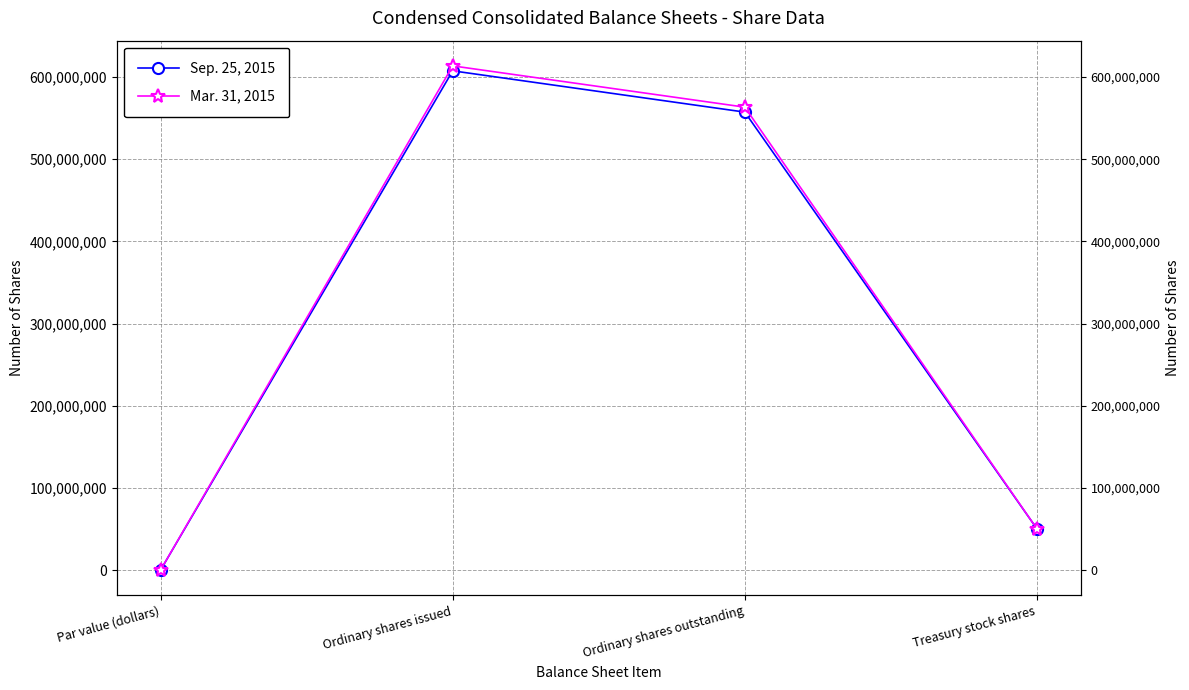

Which category has the highest value in the Sep. 25, 2015 series?

Ordinary shares issued